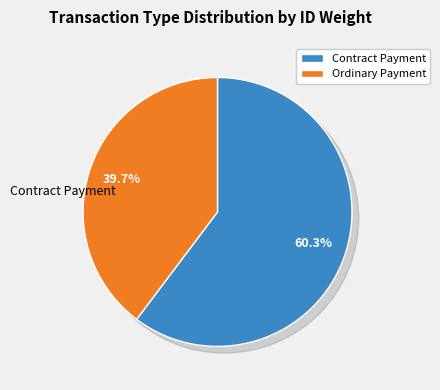

What portion of the pie excludes Contract Payment?

39.7%